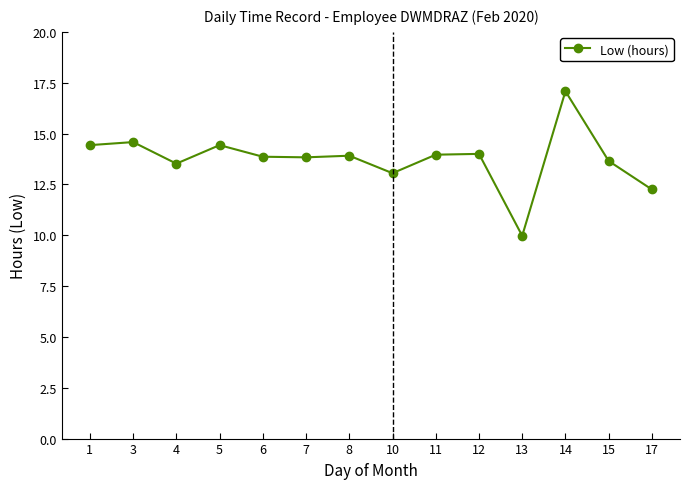

How many data points does each series have?

14